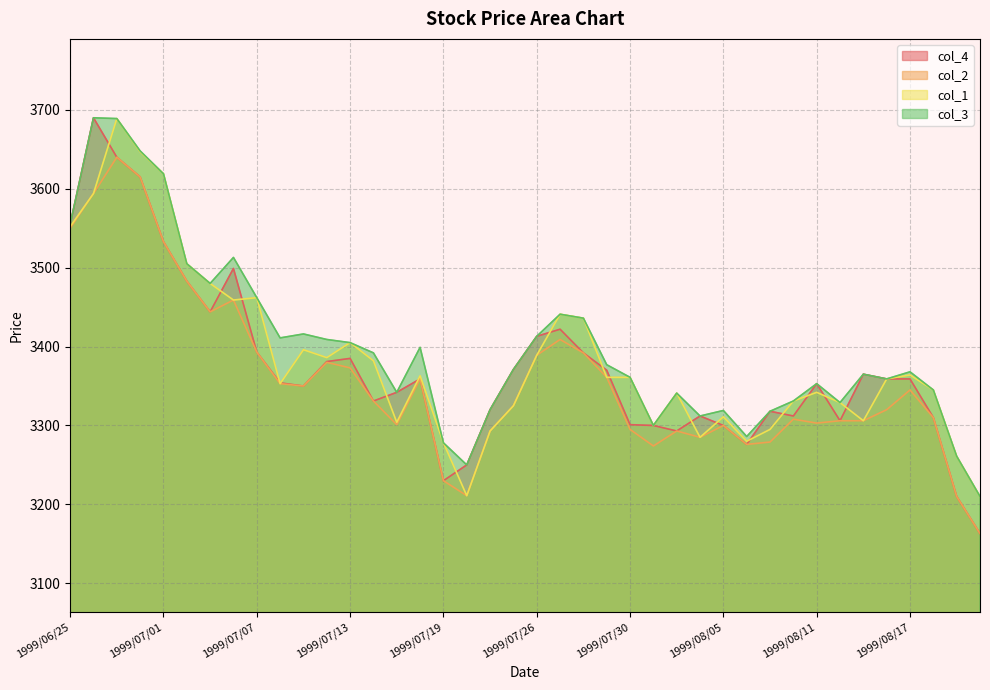

Which series changed the most between 1999/07/08 and 1999/08/13?

col_2